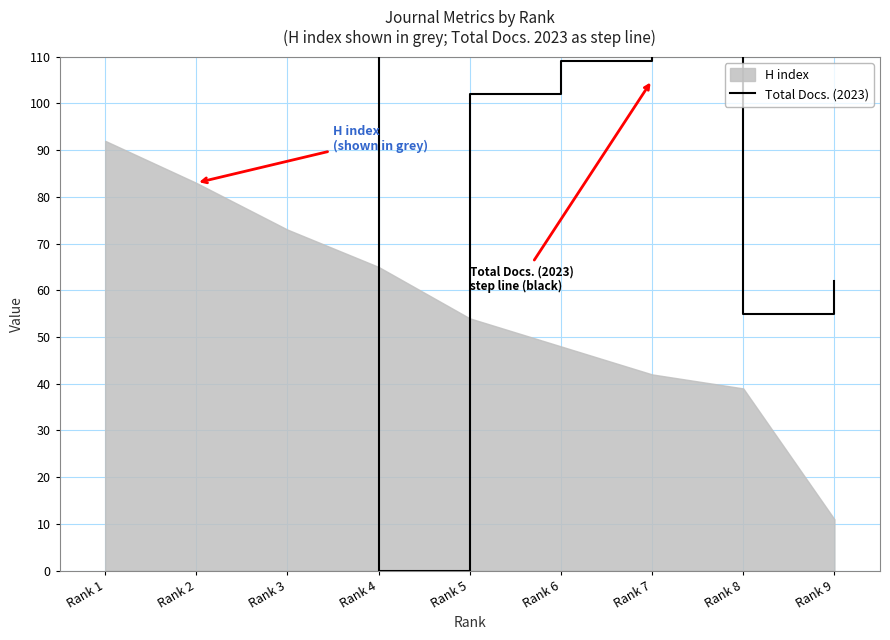

At which label is the value closest to 191?

Rank 7